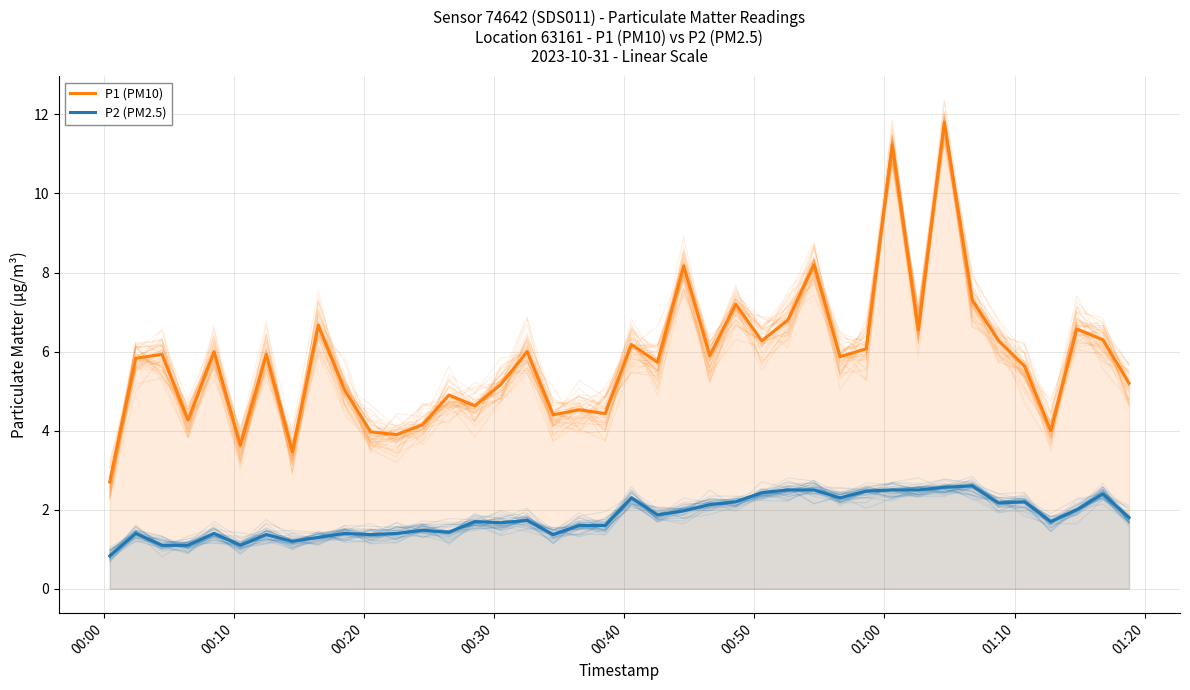

What are all the series names shown in the legend?

P1 (PM10), P2 (PM2.5)